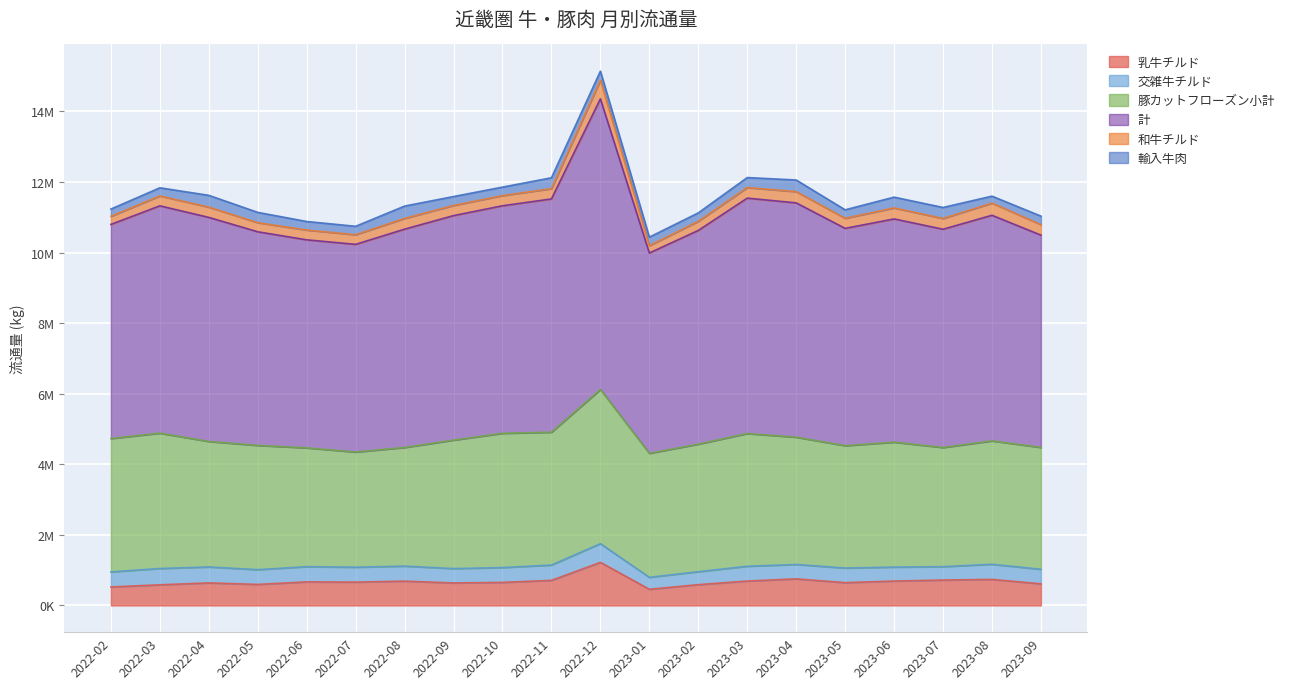

Reading left to right, list all the values displayed in this chart.

乳牛チルド: 524259	584439	639100	596143	667733	661366	688605	637561	653197	710650	1221274	457716	589606	691303	753771	646323	691013	719718	738491	613430
交雑牛チルド: 426309	462491	451525	417792	431559	421603	426104	406858	420372	433229	529590	338881	366335	419085	406902	413254	395390	379408	428152	411431
豚カットフローズン小計: 3780060	3836201	3556493	3521657	3366551	3264688	3362511	3641528	3805351	3766555	4369654	3514645	3616254	3761492	3607734	3468591	3541106	3376930	3496999	3453686
計: 6067807	6441461	6350124	6053761	5895586	5885432	6186917	6361825	6447690	6609667	8237002	5676940	6055716	6671092	6640166	6158023	6326355	6185708	6393742	6015655
和牛チルド: 230471	280451	291377	258631	276880	273234	304085	288224	288413	291642	528468	208267	259658	299561	319210	285551	311818	305015	345784	298113
輸入牛肉: 204868	230807	333732	291358	242553	238832	349623	252268	240394	308468	255422	241195	237706	283625	329242	240368	305177	311879	196127	241222